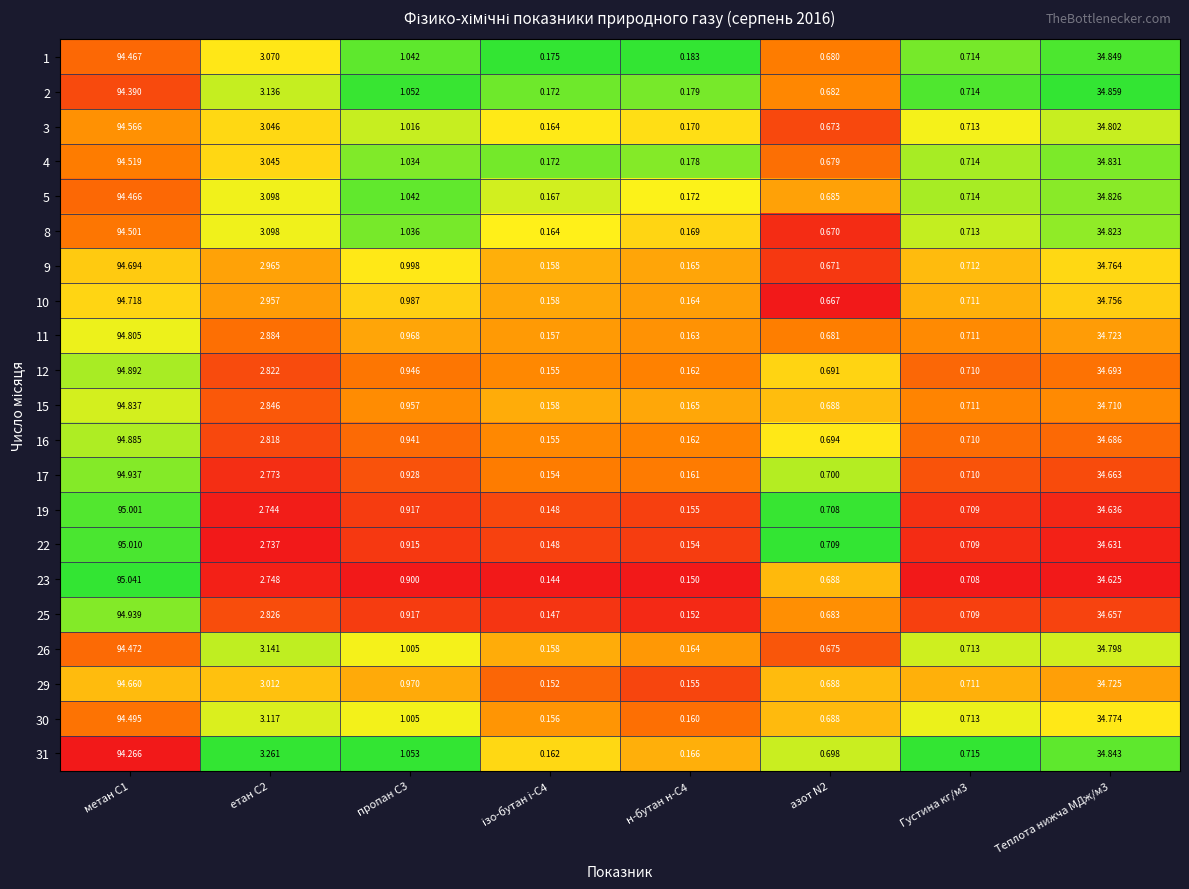

Is the value of 25 at Густина кг/м3 greater than the value of 9 at метан С1?

No